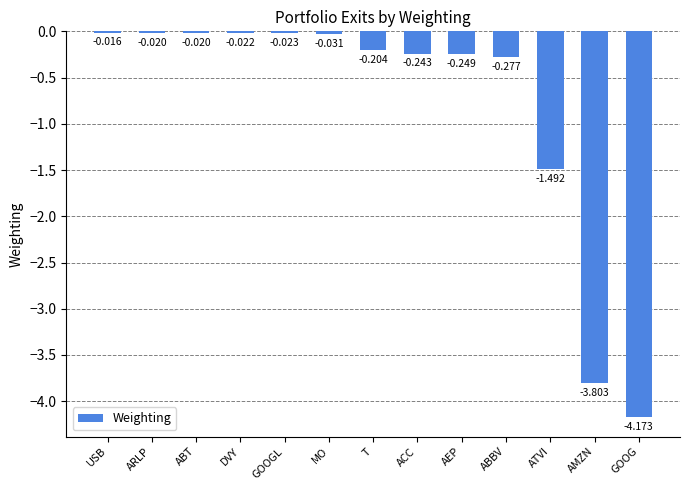

Which label corresponds to the largest value in the chart?

USB